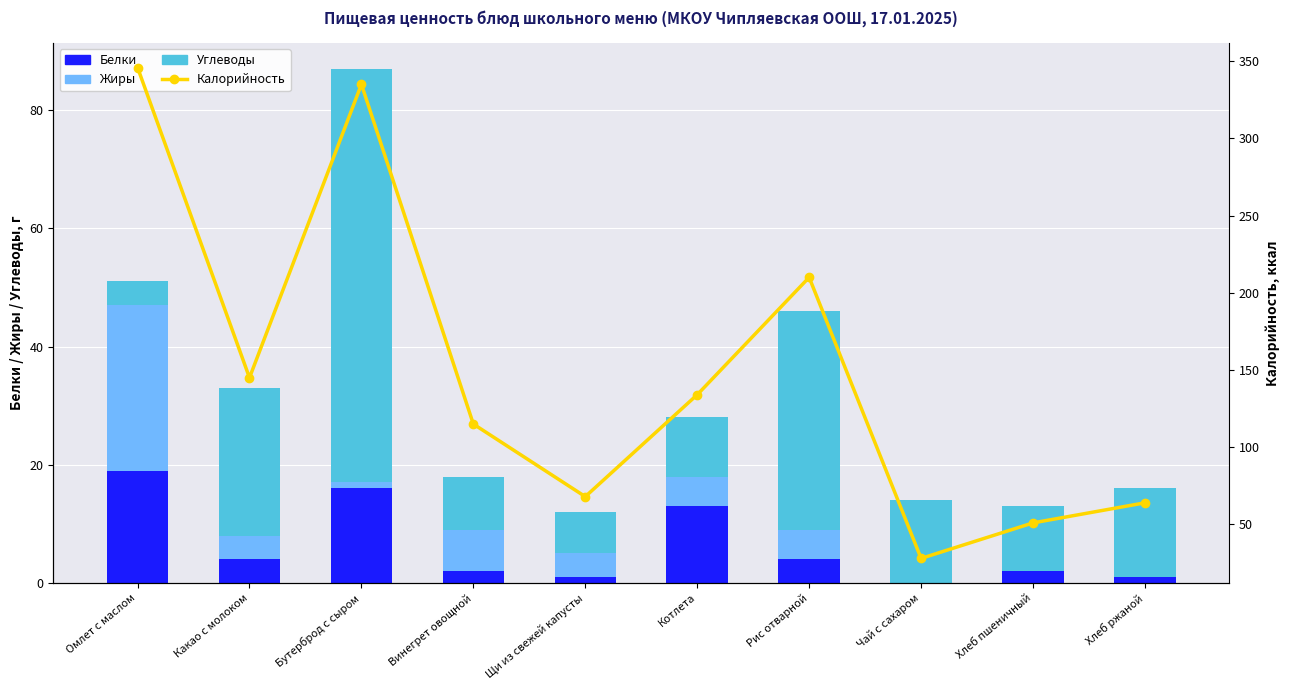

Rank the categories by Белки value from lowest to highest.

Чай с сахаром, Щи из свежей капусты, Хлеб ржаной, Винегрет овощной, Хлеб пшеничный, Какао с молоком, Рис отварной, Котлета, Бутерброд с сыром, Омлет с маслом